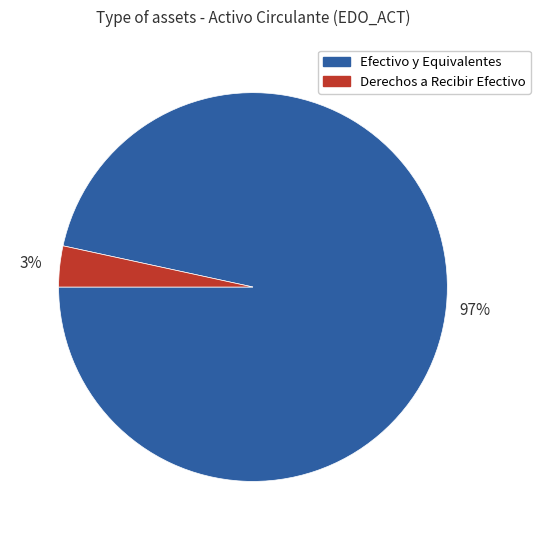

What percentage is the Derechos a Recibir Efectivo slice, to the nearest percent?

3%